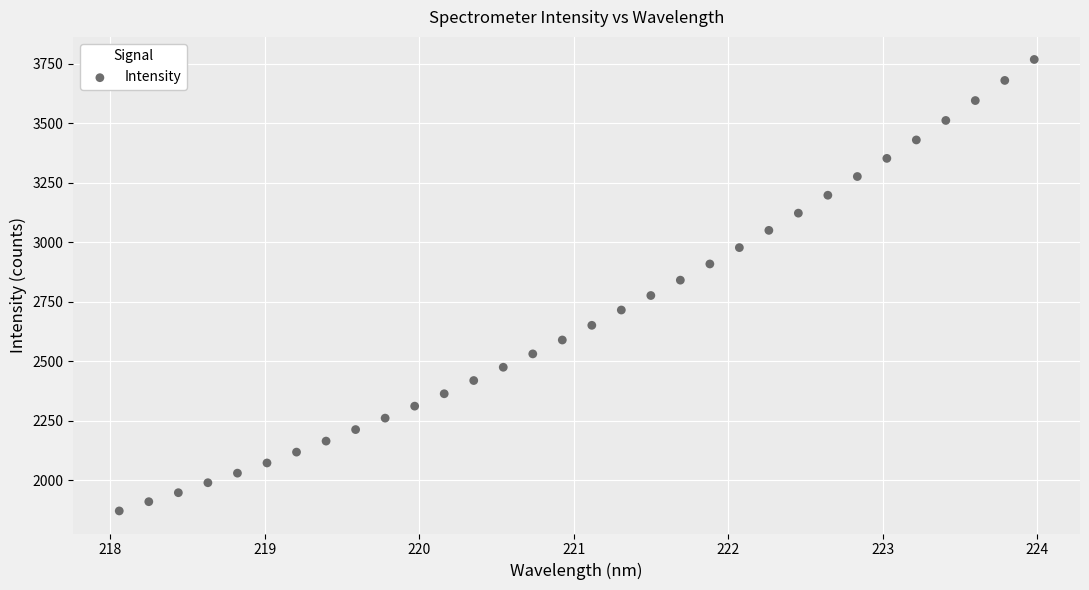

What is the range of Y values (max minus min)?

1895.0